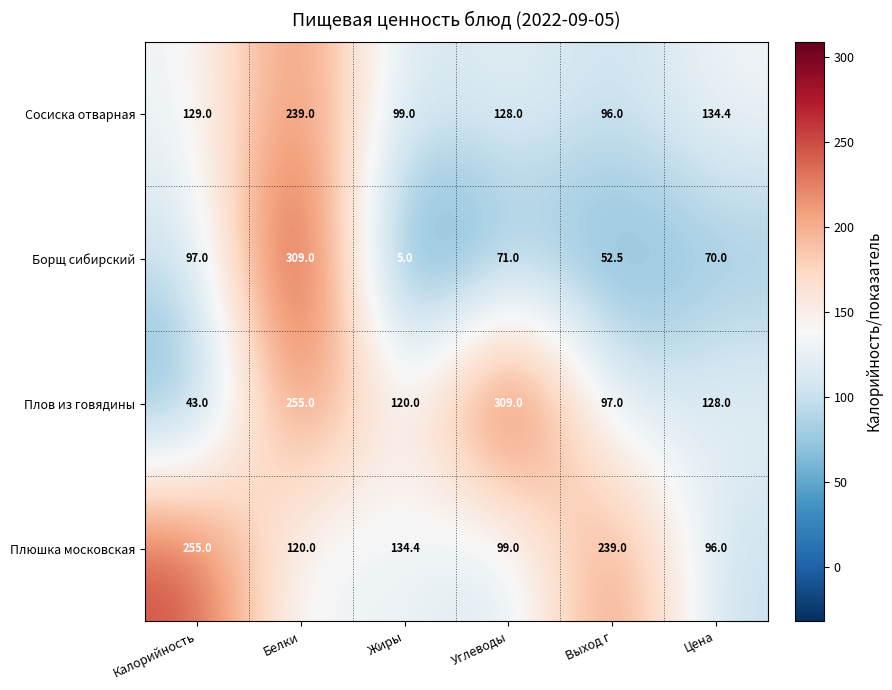

At which label does Борщ сибирский first exceed 71?

Калорийность